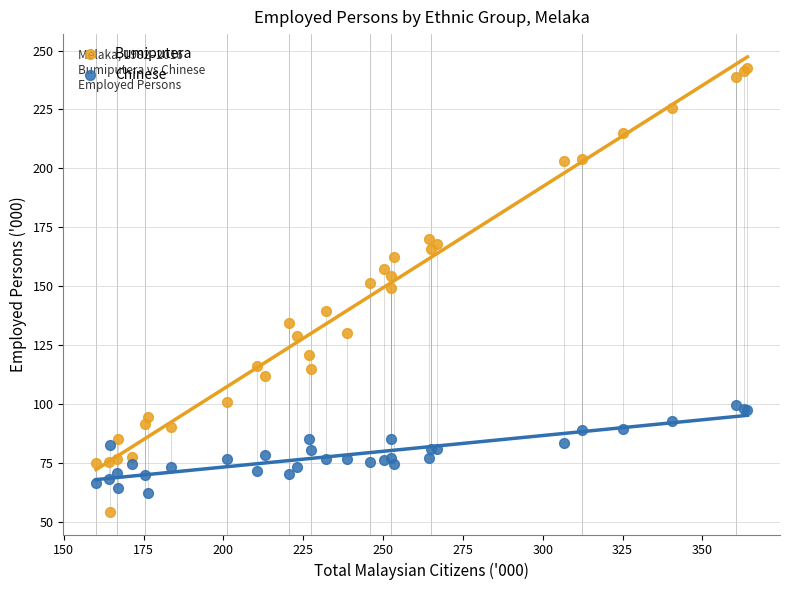

Which series contains the highest Y value?

Bumiputera